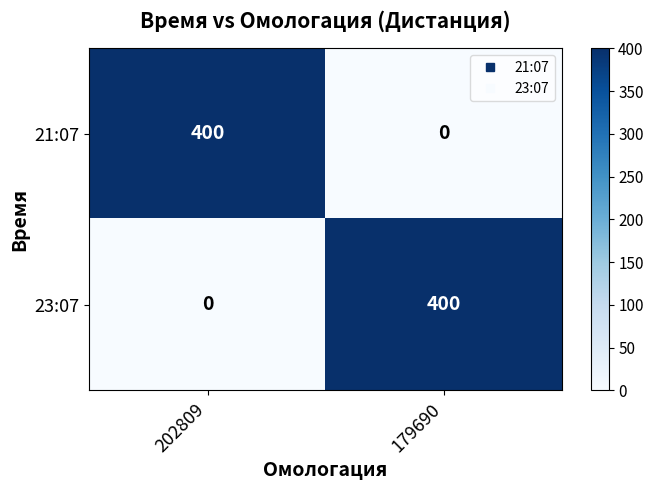

Rank the categories by 21:07 value from highest to lowest.

202809, 179690